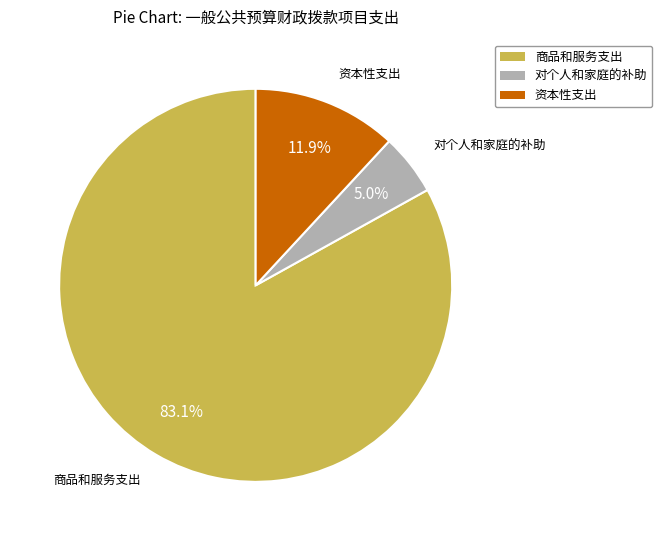

Is there a majority slice in this chart?

Yes